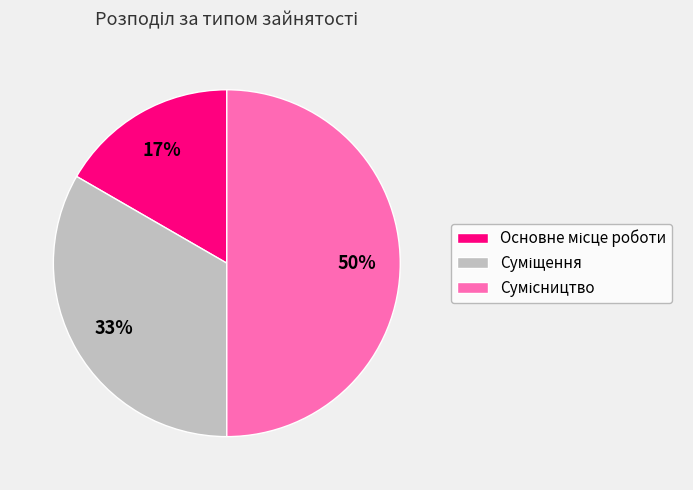

To the nearest percent, what is the difference between the largest and smallest slice percentages?

33%